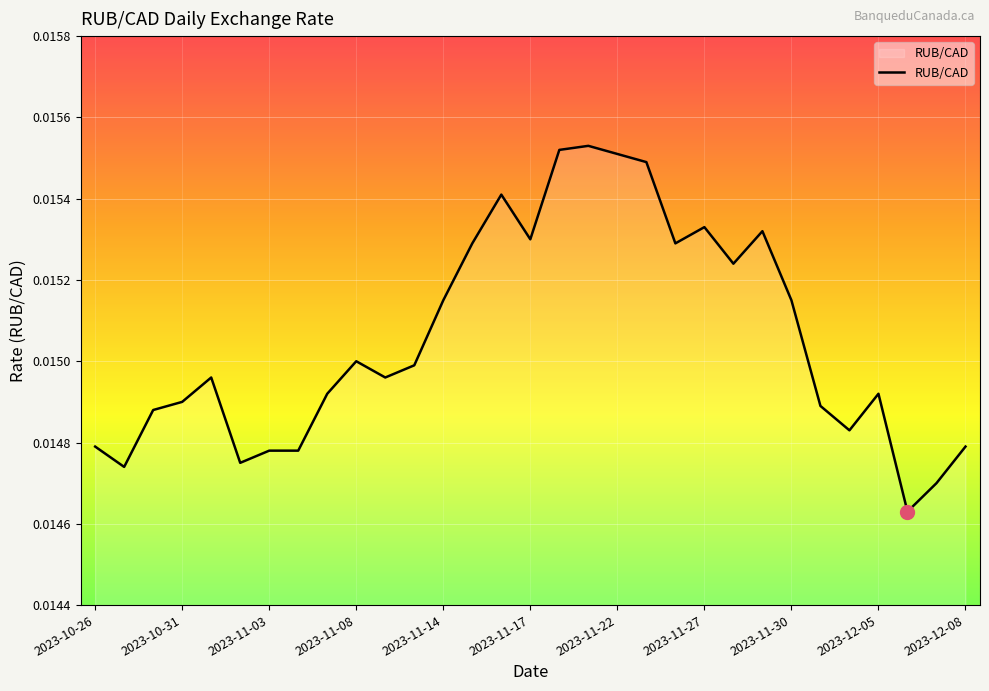

How many points are higher than both their immediate neighbors (excluding endpoints)?

7